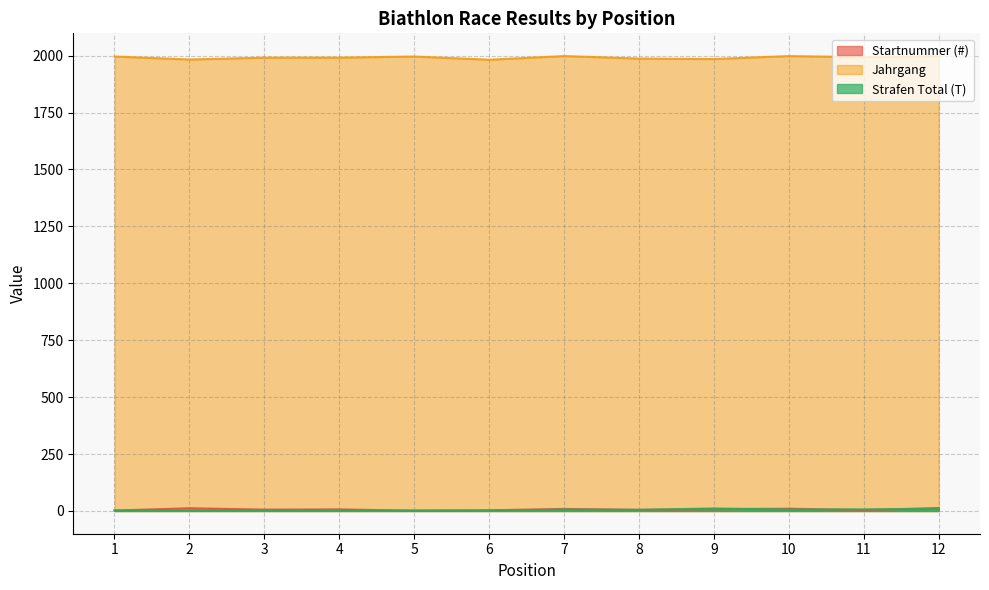

Which series has the widest spread of values?

Jahrgang